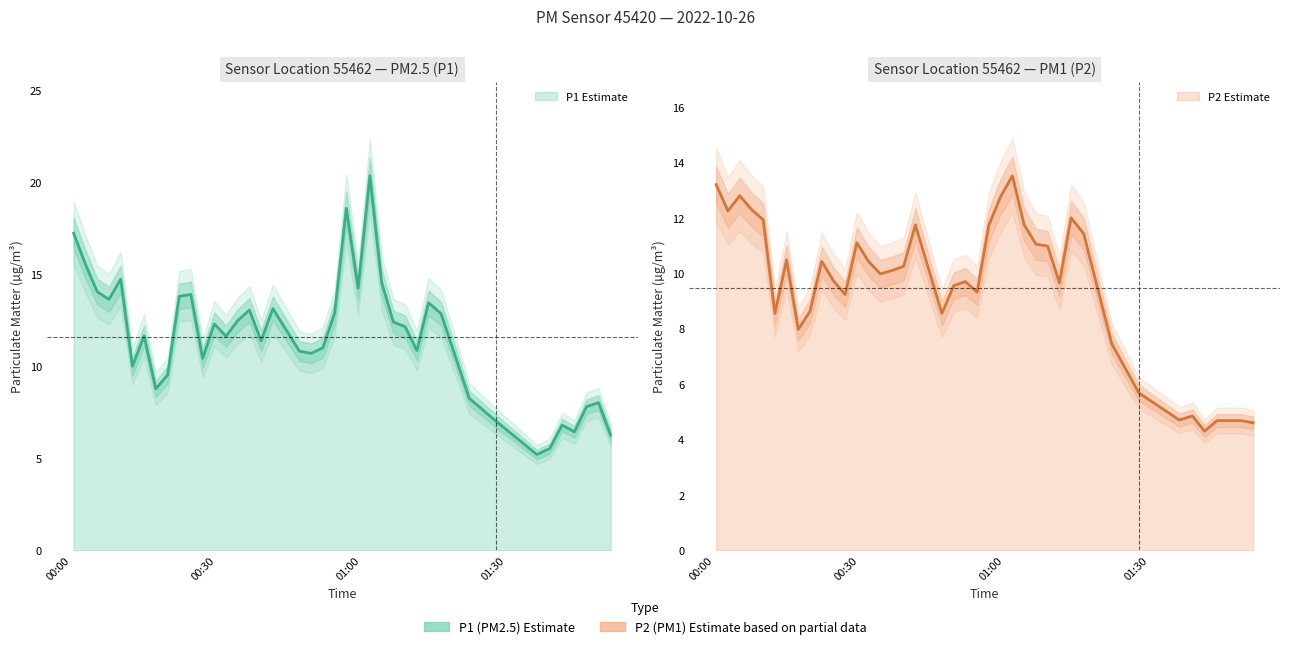

How many interior local valleys does the P2 series have?

10